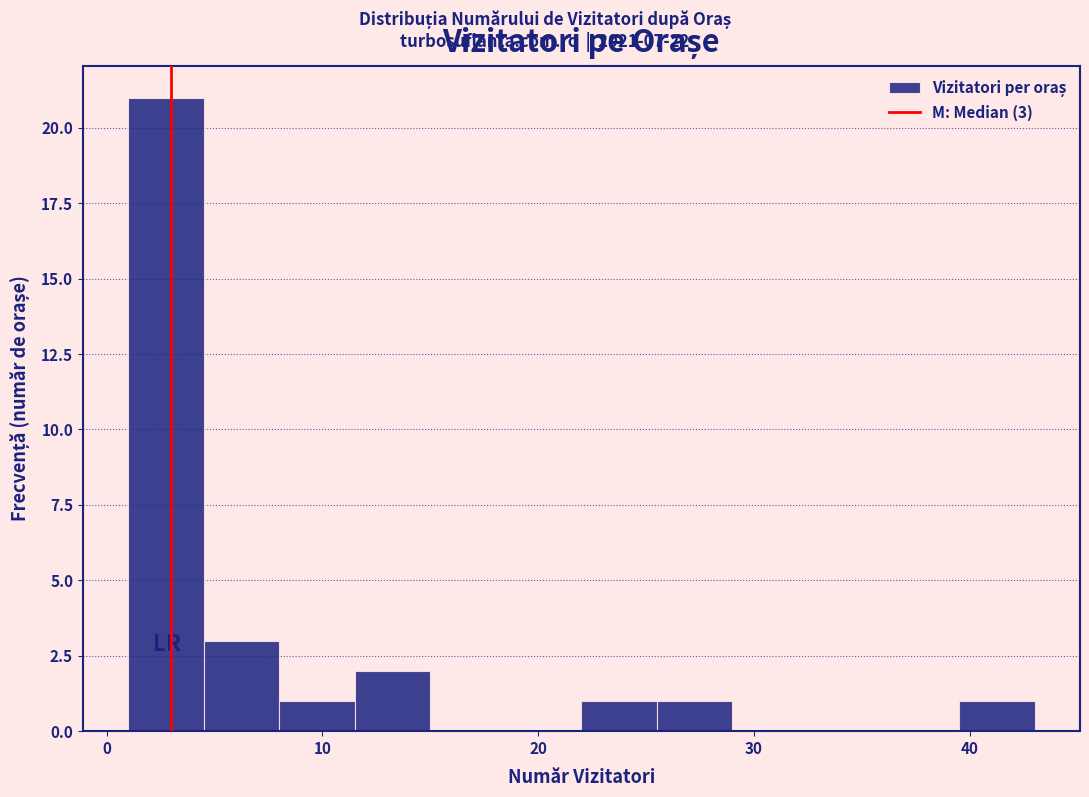

Read against the x-axis, roughly where is the centre of the tallest bar?

3